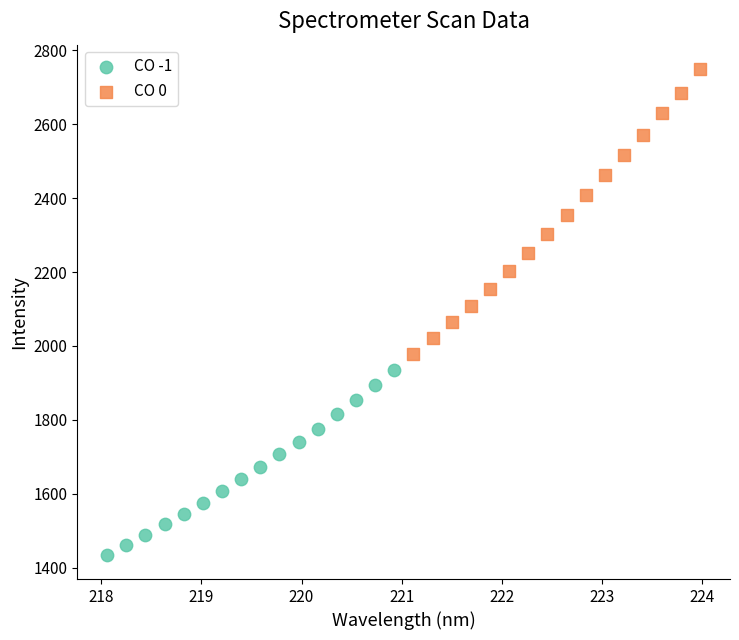

What are all the series names shown in the legend?

CO -1, CO 0